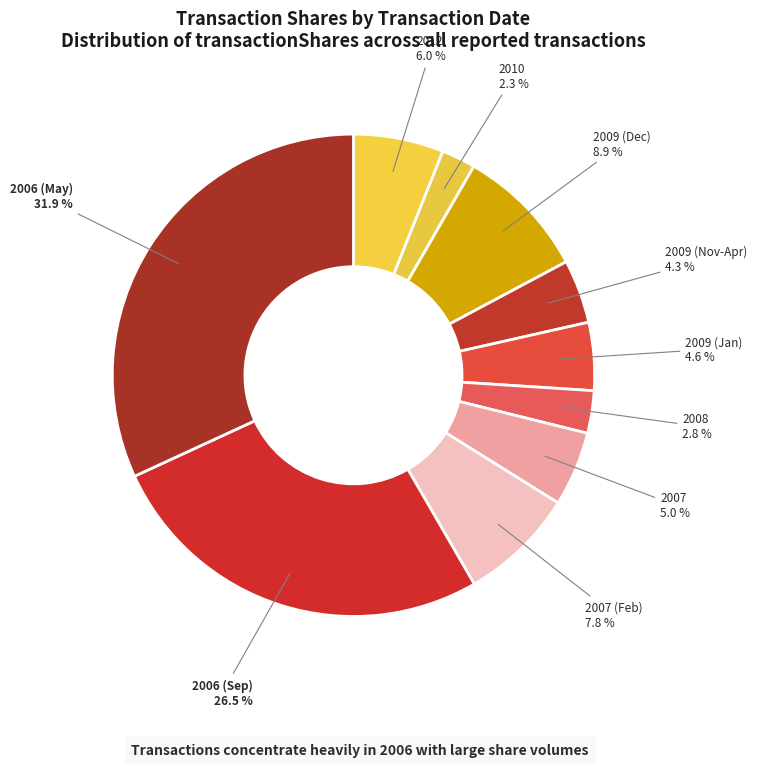

How many segments does this pie chart have?

10